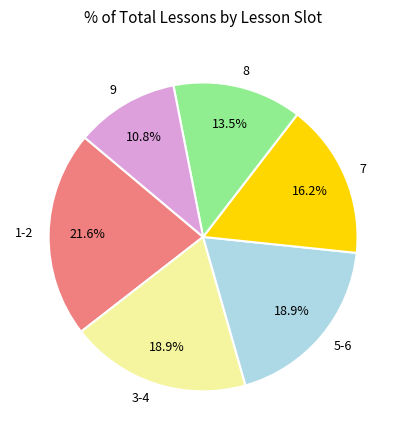

Combined, do 3-4 and 7 account for over 50%?

No